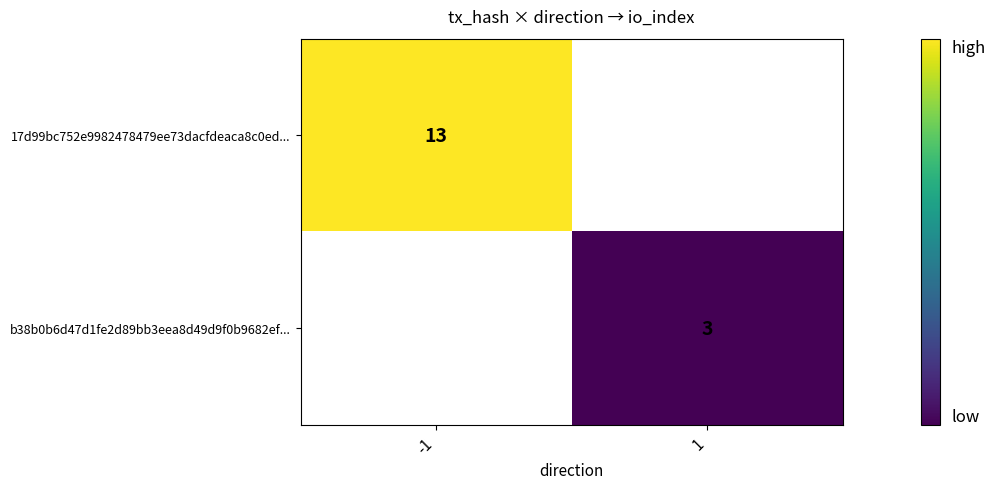

The value of b38b0b6d47d1fe2d89bb3eea8d49d9f0b9682ef... at 1 is 5. True or false?

False